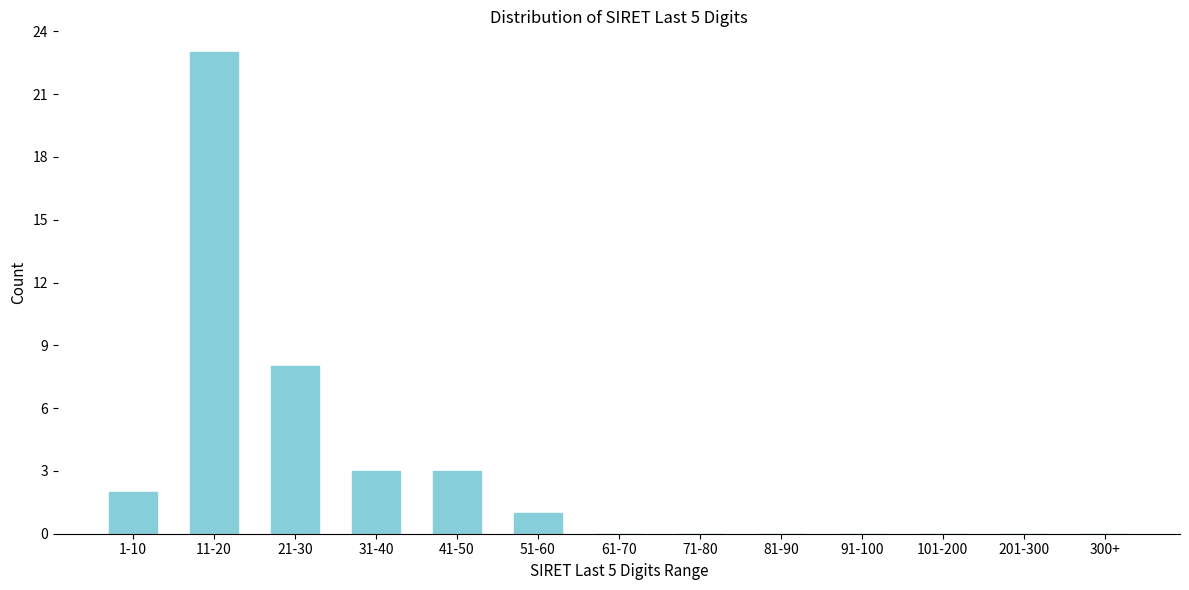

Reading left to right, list all the values displayed in this chart.

1-10=2	11-20=23	21-30=8	31-40=3	41-50=3	51-60=1	61-70=0	71-80=0	81-90=0	91-100=0	101-200=0	201-300=0	300+=0